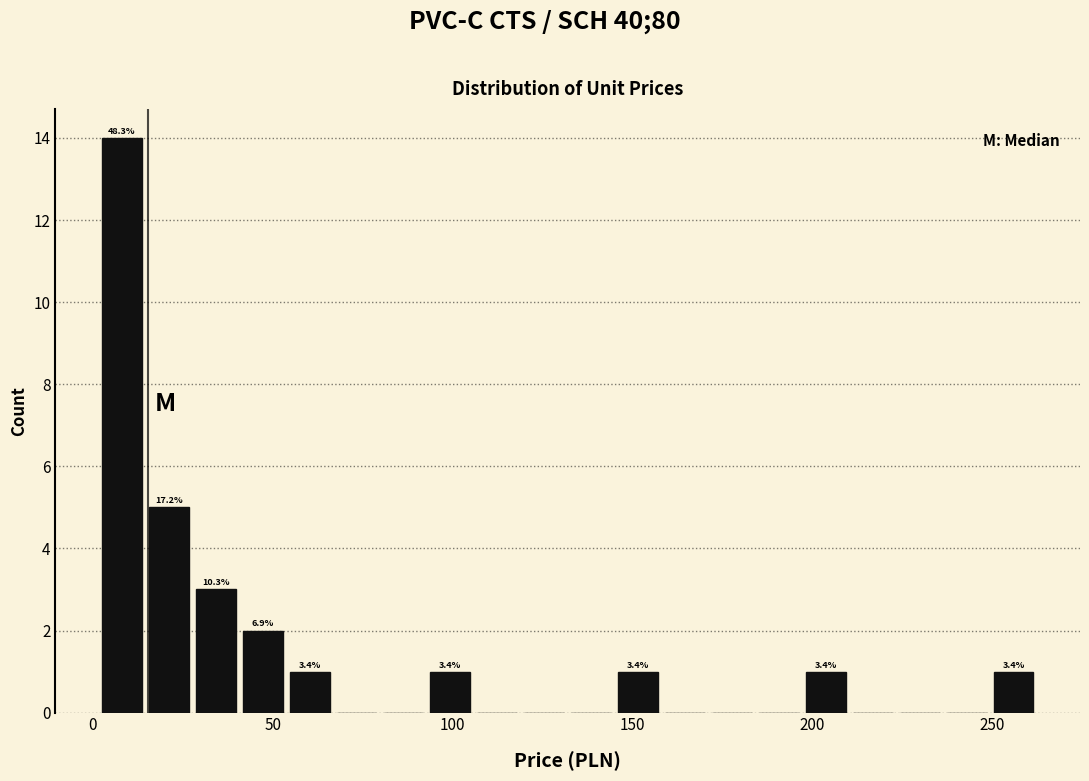

Around what value on the x-axis is the tallest bar? Give the approximate position of its centre, as read against the axis.

10